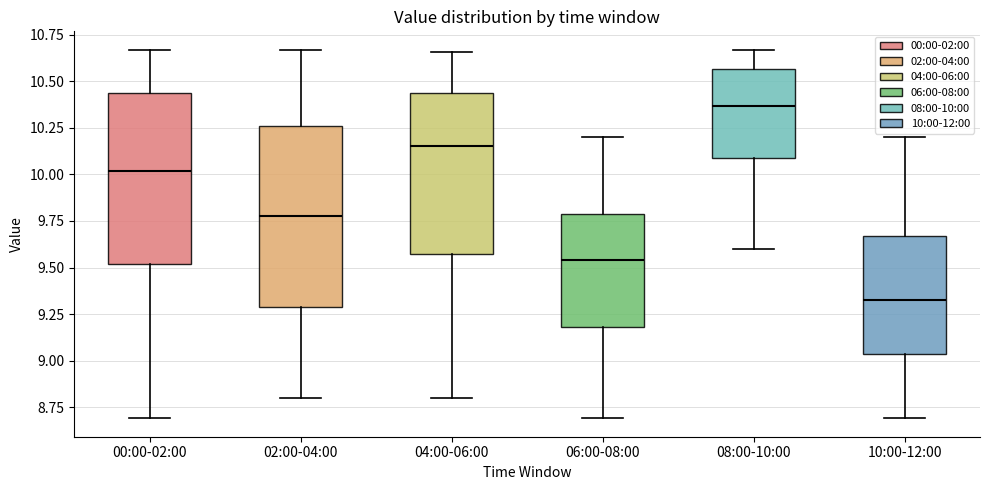

Where is the lower edge of the box for 04:00-06:00 on the y-axis? The values are not printed on the chart, so give them approximately, as read against the axis.

9.60